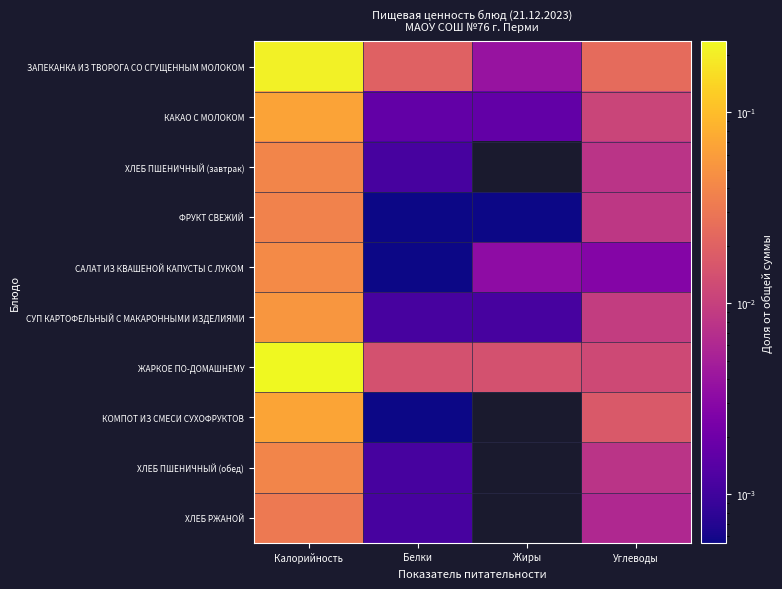

Reading left to right, list all the values displayed in this chart.

ЗАПЕКАНКА ИЗ ТВОРОГА СО СГУЩЕННЫМ МОЛОКОМ: Калорийность=0.2	Белки=0.0	Жиры=0.0	Углеводы=0.0
КАКАО С МОЛОКОМ: Калорийность=0.1	Белки=0.0	Жиры=0.0	Углеводы=0.0
ХЛЕБ ПШЕНИЧНЫЙ (завтрак): Калорийность=0.0	Белки=0.0	Жиры=0.0	Углеводы=0.0
ФРУКТ СВЕЖИЙ: Калорийность=0.0	Белки=0.0	Жиры=0.0	Углеводы=0.0
САЛАТ ИЗ КВАШЕНОЙ КАПУСТЫ С ЛУКОМ: Калорийность=0.0	Белки=0.0	Жиры=0.0	Углеводы=0.0
СУП КАРТОФЕЛЬНЫЙ С МАКАРОННЫМИ ИЗДЕЛИЯМИ: Калорийность=0.1	Белки=0.0	Жиры=0.0	Углеводы=0.0
ЖАРКОЕ ПО-ДОМАШНЕМУ: Калорийность=0.2	Белки=0.0	Жиры=0.0	Углеводы=0.0
КОМПОТ ИЗ СМЕСИ СУХОФРУКТОВ: Калорийность=0.1	Белки=0.0	Жиры=0.0	Углеводы=0.0
ХЛЕБ ПШЕНИЧНЫЙ (обед): Калорийность=0.0	Белки=0.0	Жиры=0.0	Углеводы=0.0
ХЛЕБ РЖАНОЙ: Калорийность=0.0	Белки=0.0	Жиры=0.0	Углеводы=0.0